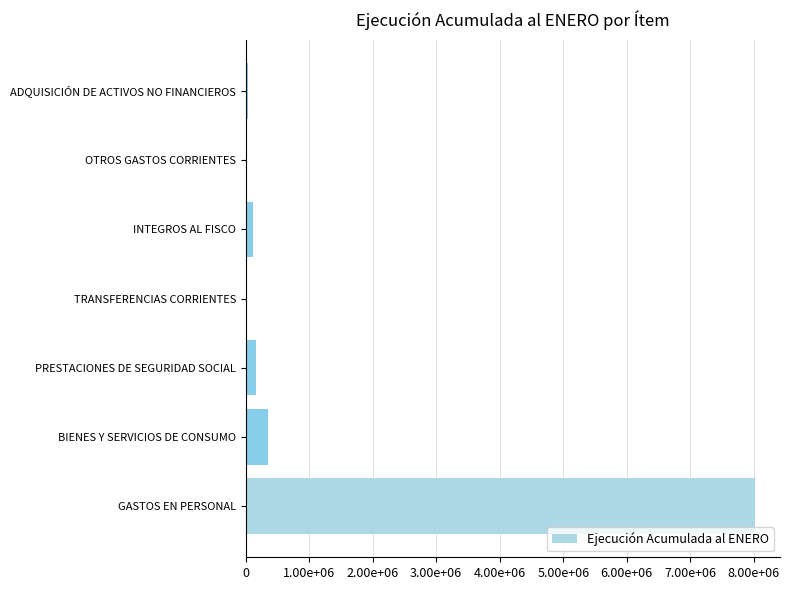

What is the minimum value shown in the chart?

1589